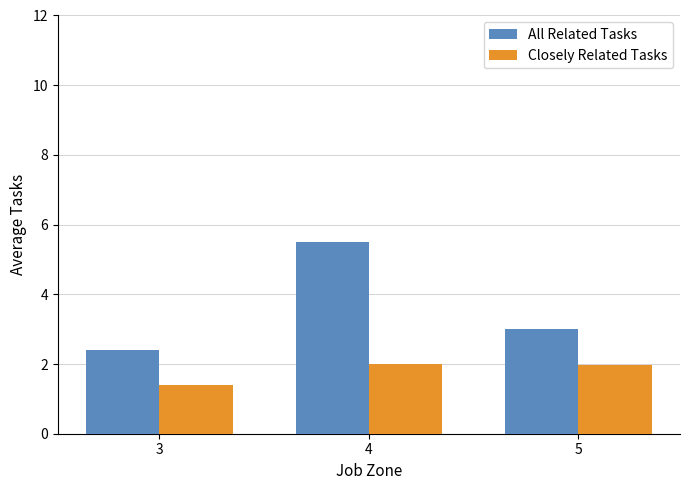

Which label corresponds to the smallest value in the chart?

3